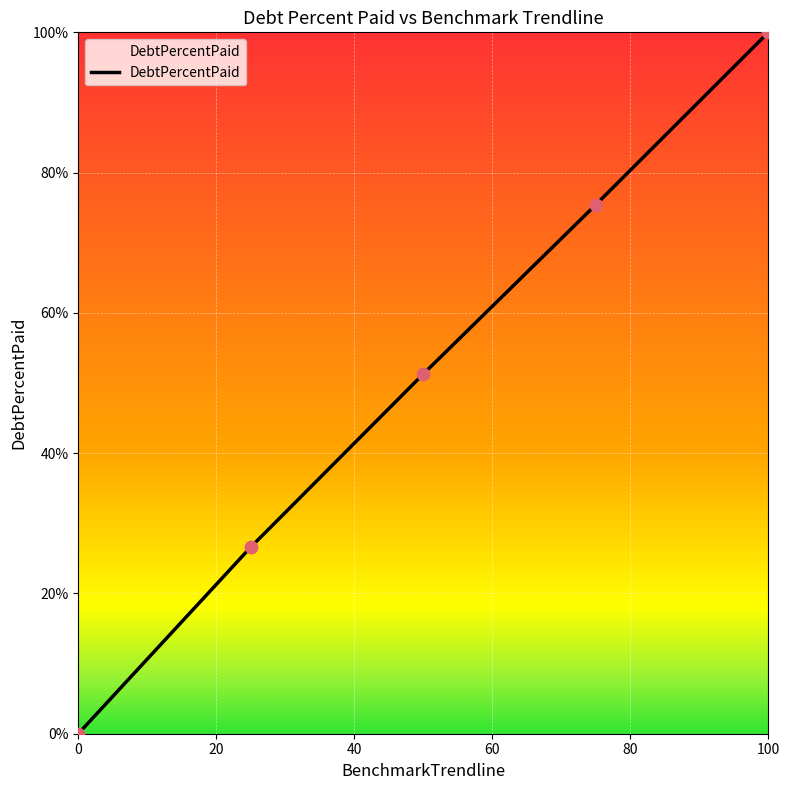

True or false: the data has more than 2 interior local peaks.

False